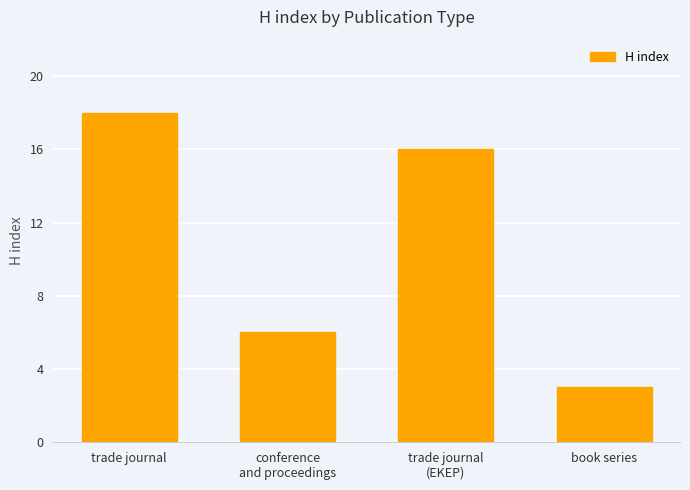

How many bars are there in total?

4